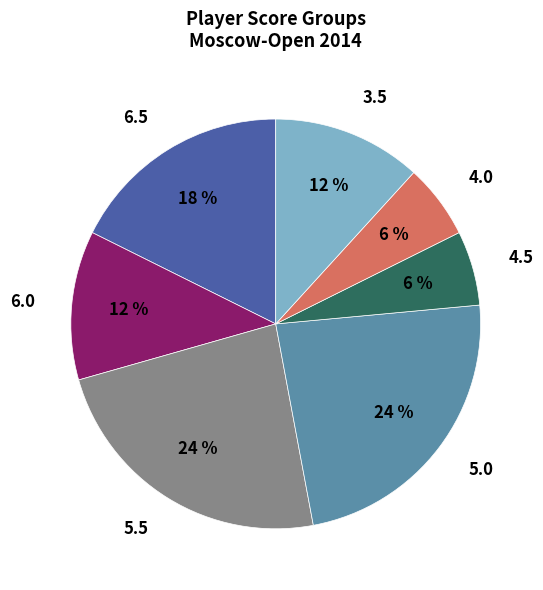

Is it true that 4.0 is 15% of the pie?

False